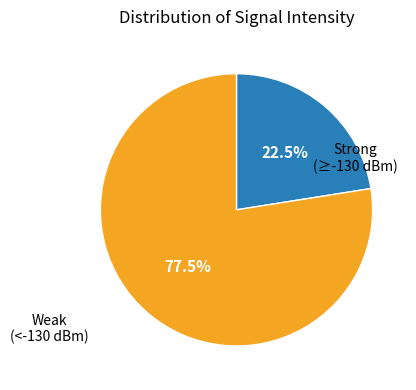

Is there any slice that represents more than half of the pie?

Yes